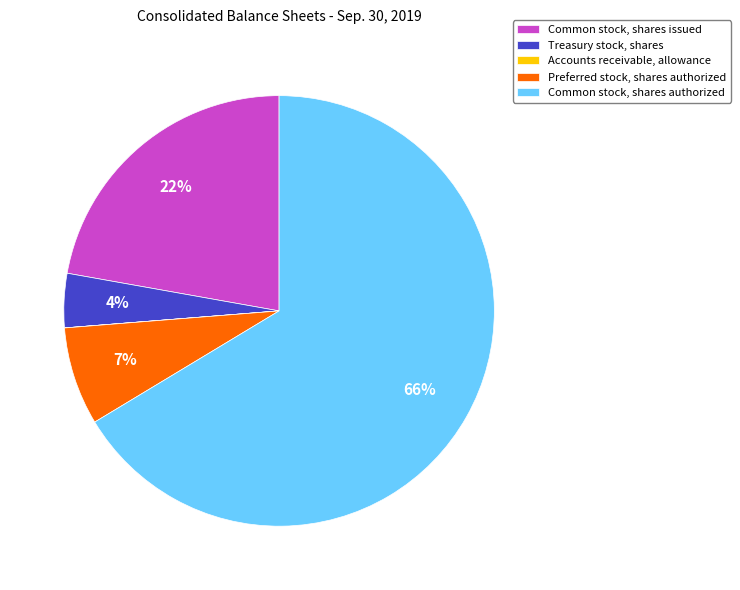

To the nearest percent, what is the average slice percentage?

20%